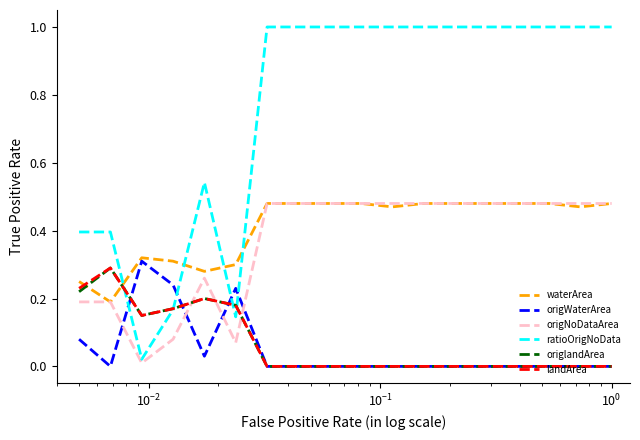

Which series has the widest spread of values?

ratioOrigNoData